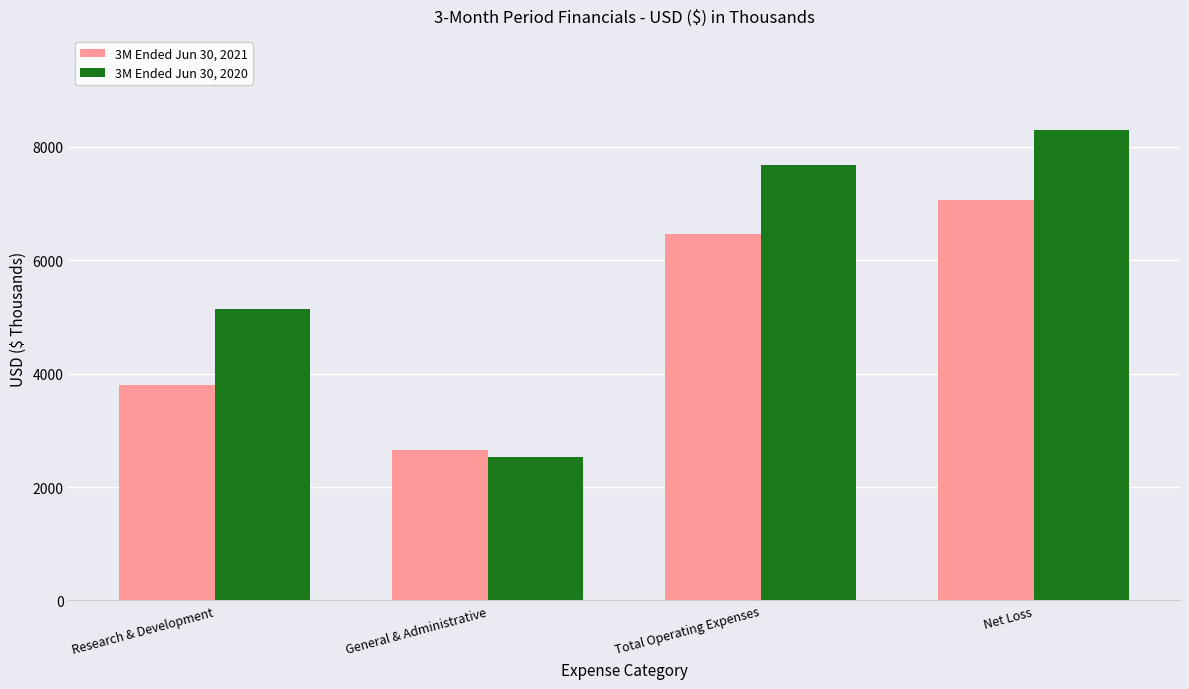

At which label does 3M Ended Jun 30, 2020 reach its peak?

Net Loss